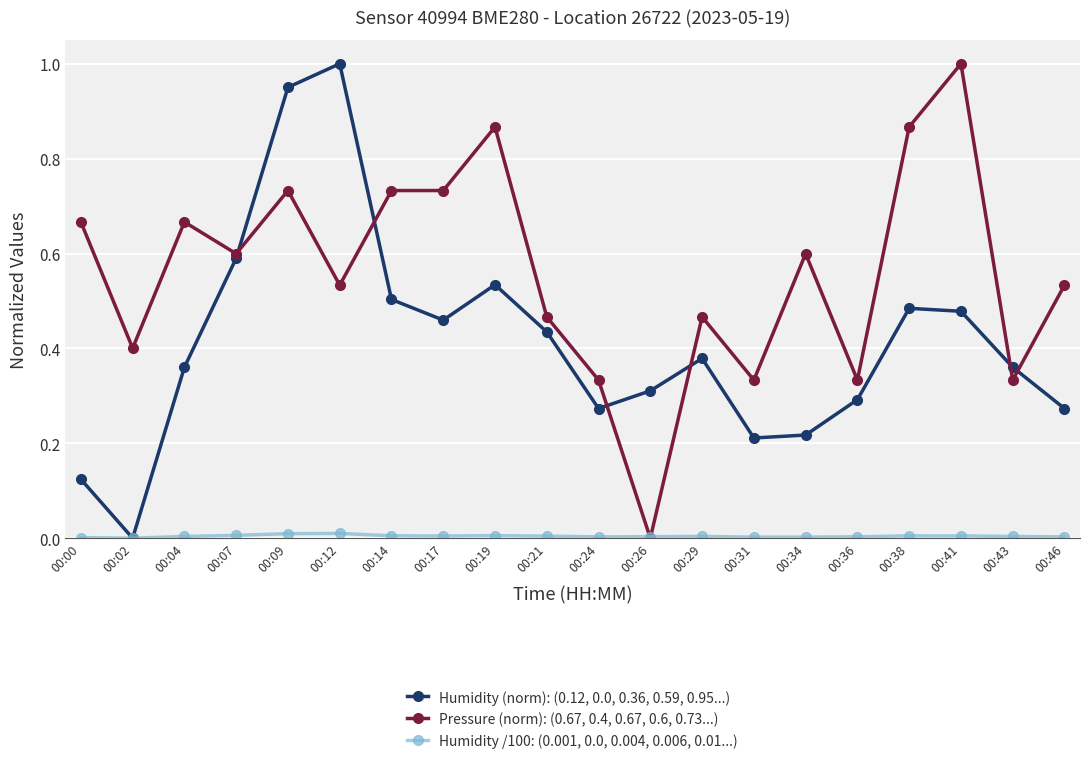

At which label does Humidity (norm): (0.12, 0.0, 0.36, 0.59, 0.95...) reach its minimum?

00:02